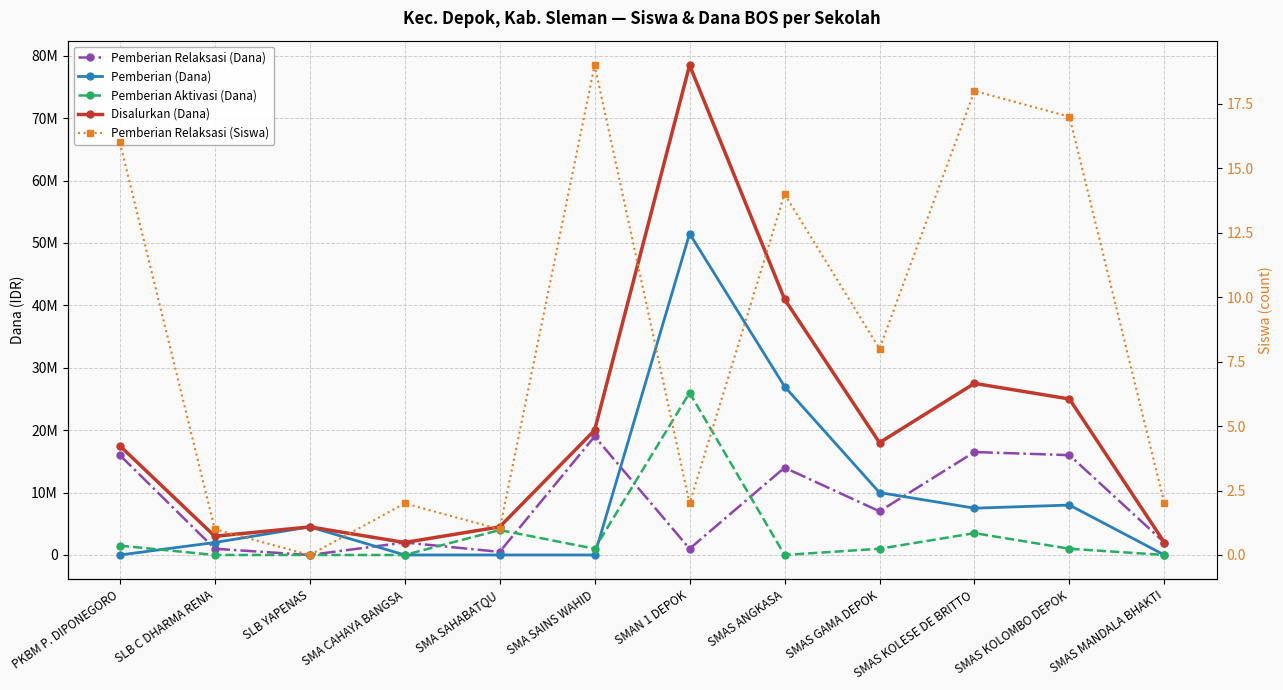

Rank the categories by Pemberian Relaksasi (Dana) value from lowest to highest.

SLB YAPENAS, SMA SAHABATQU, SLB C DHARMA RENA, SMAN 1 DEPOK, SMA CAHAYA BANGSA, SMAS MANDALA BHAKTI, SMAS GAMA DEPOK, SMAS ANGKASA, PKBM P. DIPONEGORO, SMAS KOLOMBO DEPOK, SMAS KOLESE DE BRITTO, SMA SAINS WAHID